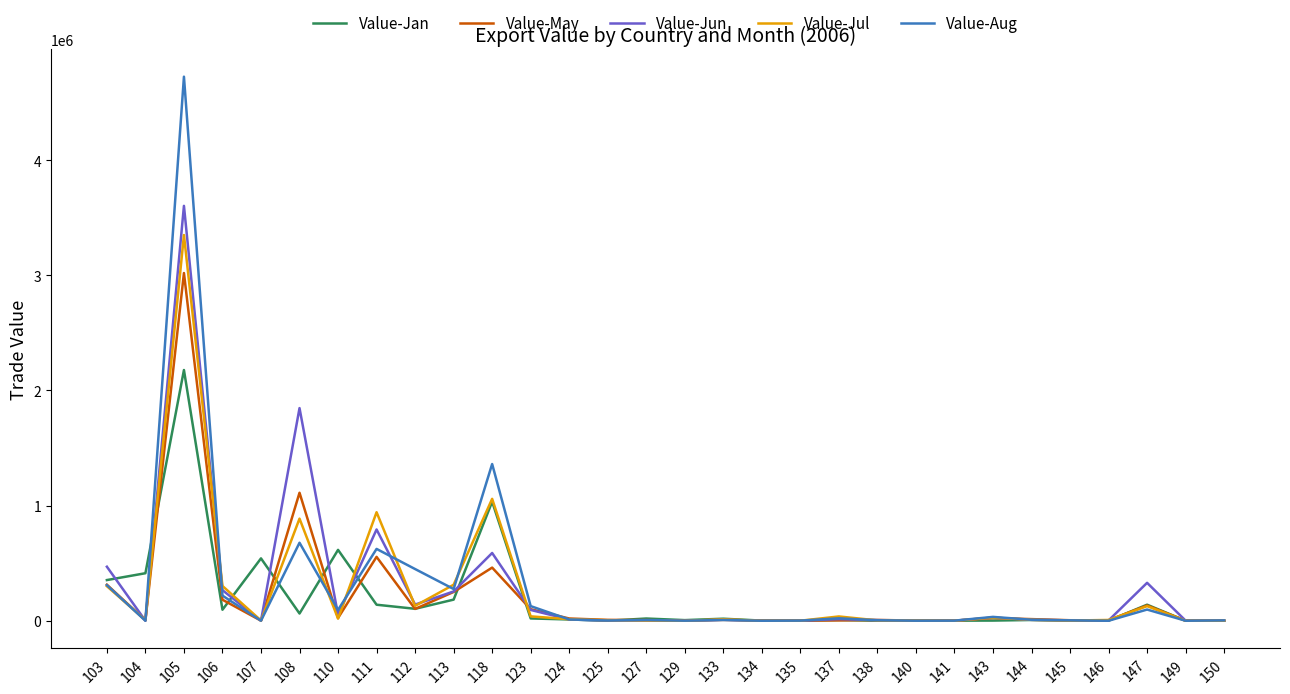

Does the chart have visible grid lines?

No